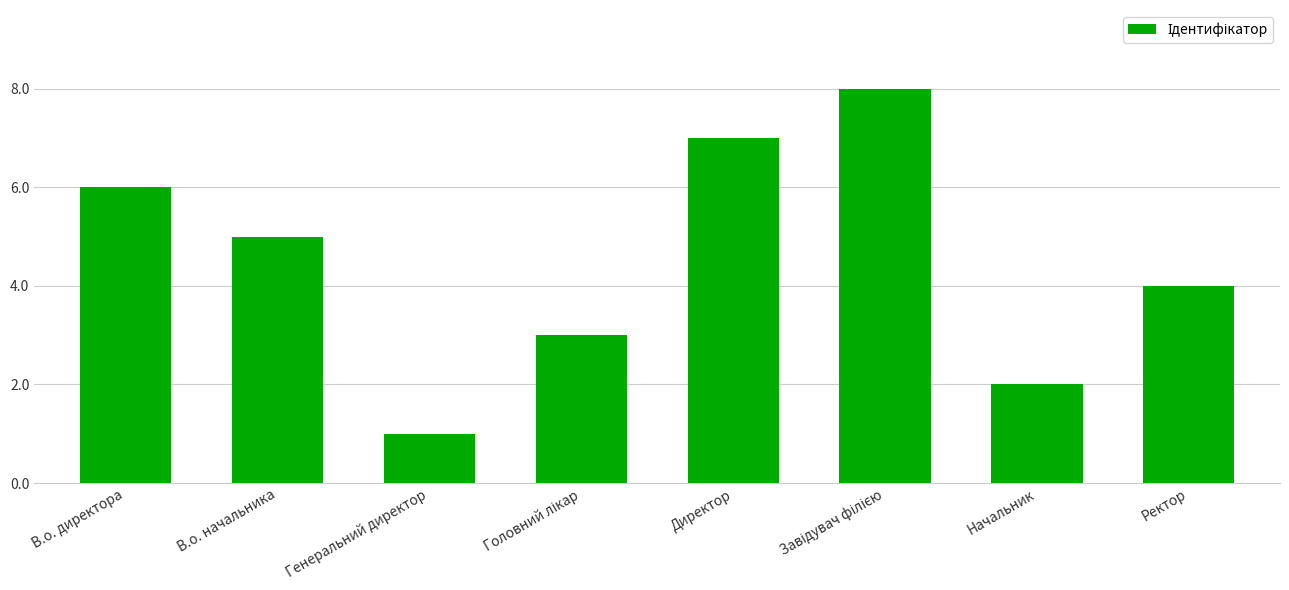

Does the chart contain stacked bars?

No